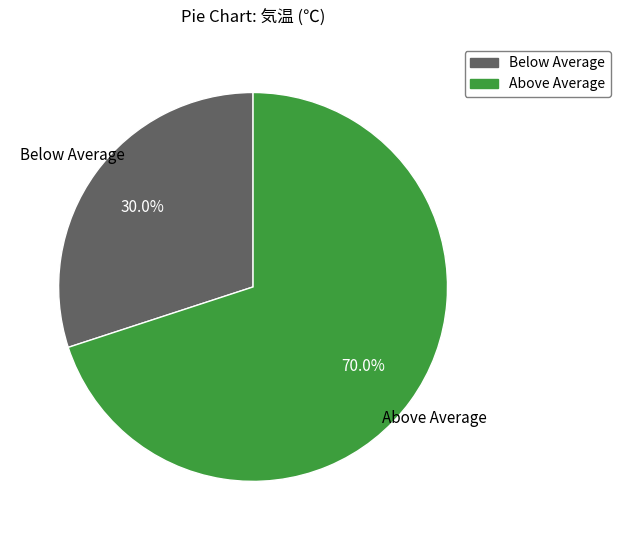

Is there any slice that represents more than half of the pie?

Yes